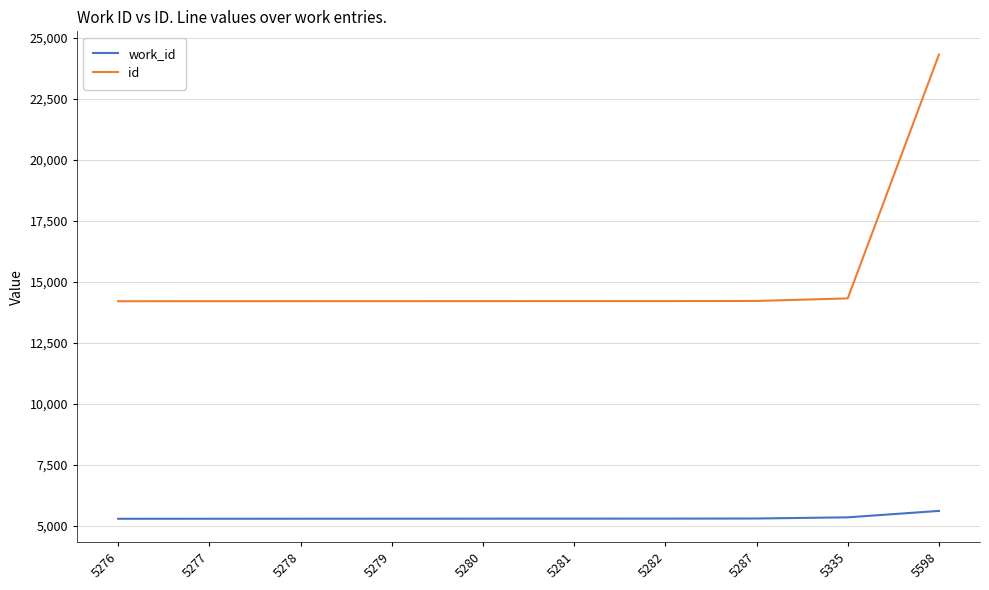

Between 5280 and 5598, which series saw the biggest shift?

id